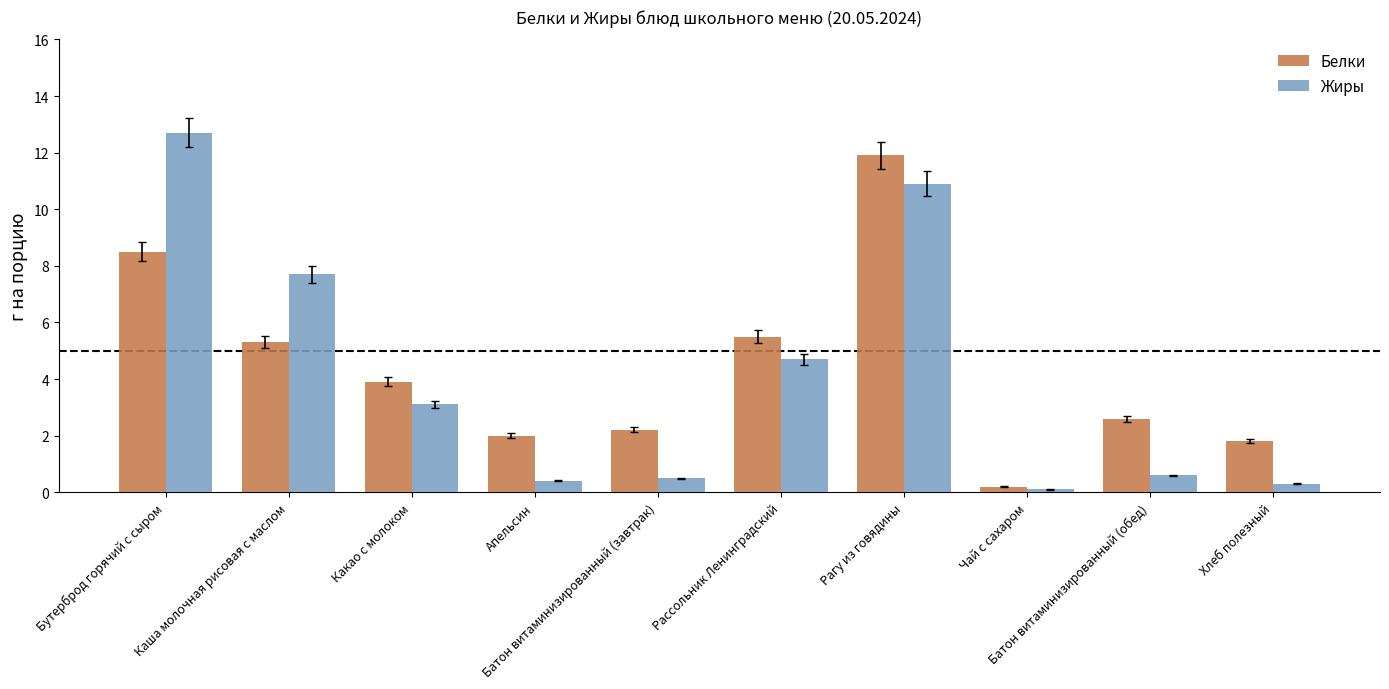

Reading left to right, list all the values displayed in this chart.

Белки: 8.5	5.3	3.9	2.0	2.2	5.5	11.9	0.2	2.6	1.8
Жиры: 12.7	7.7	3.1	0.4	0.5	4.7	10.9	0.1	0.6	0.3